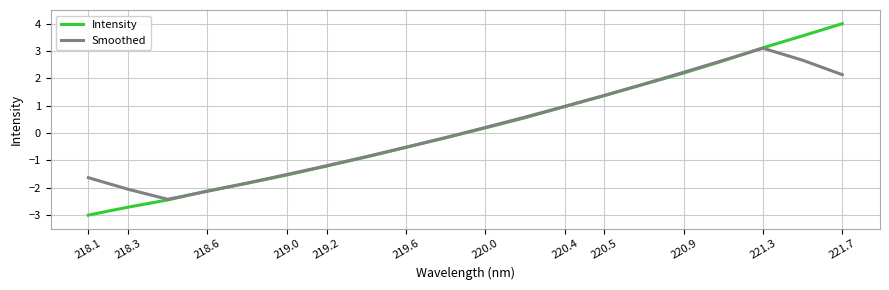

What is the greatest value displayed?

4.0